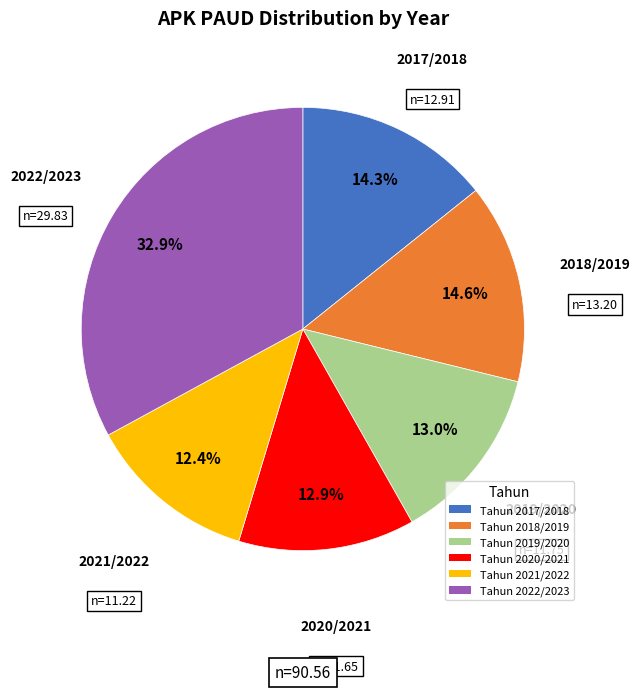

Which category has the biggest portion of the pie?

Tahun 2022/2023